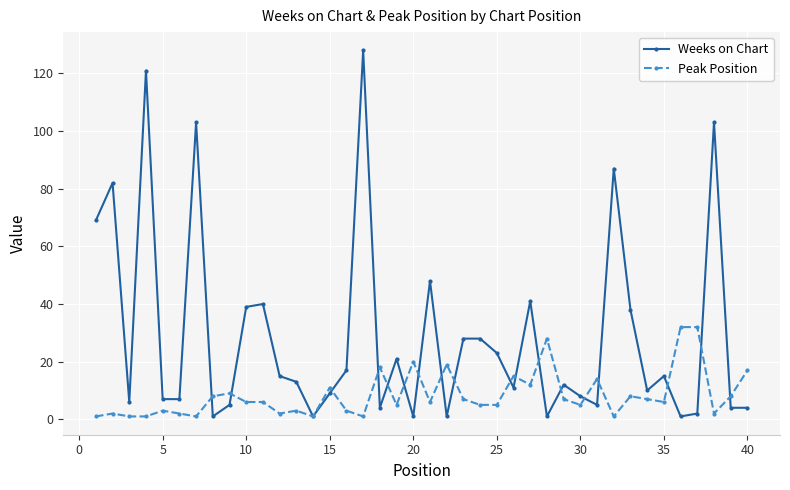

True or false: Weeks on Chart has more than 1 points higher than both neighbors.

True